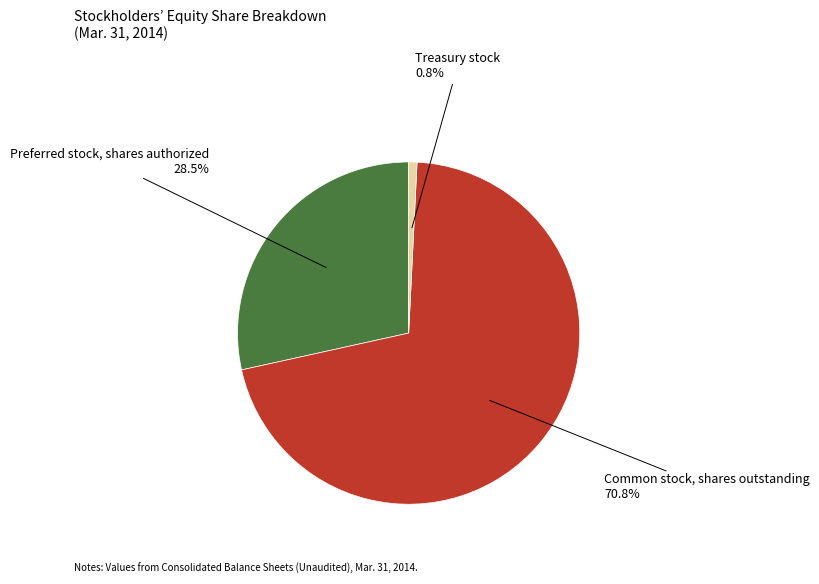

Does any single category account for the majority?

Yes